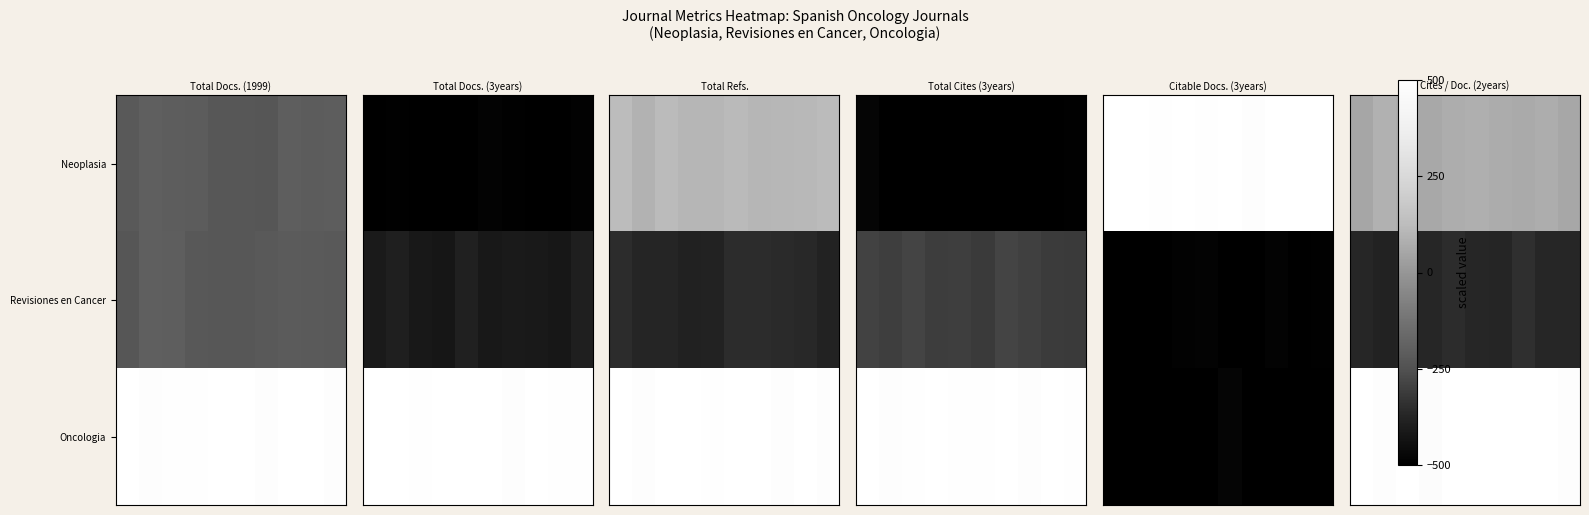

List the series in order of their overall mean, highest first.

Oncologia, Neoplasia, Revisiones en Cancer